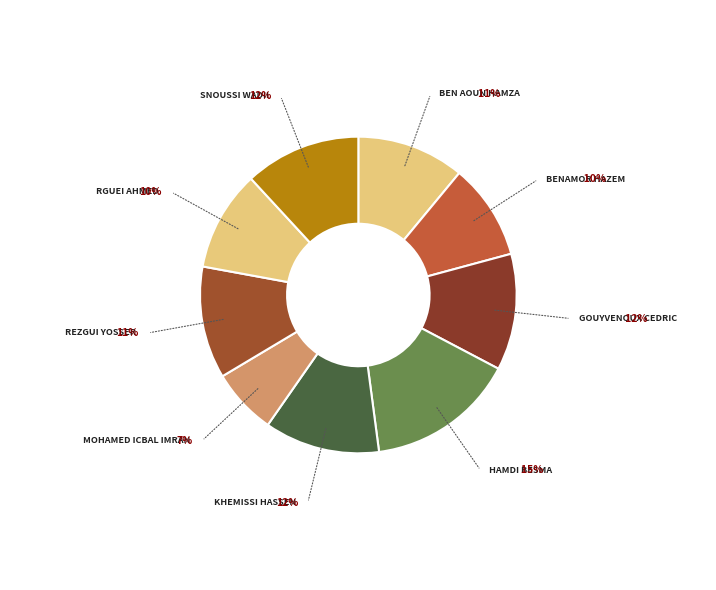

Is there a majority slice in this chart?

No